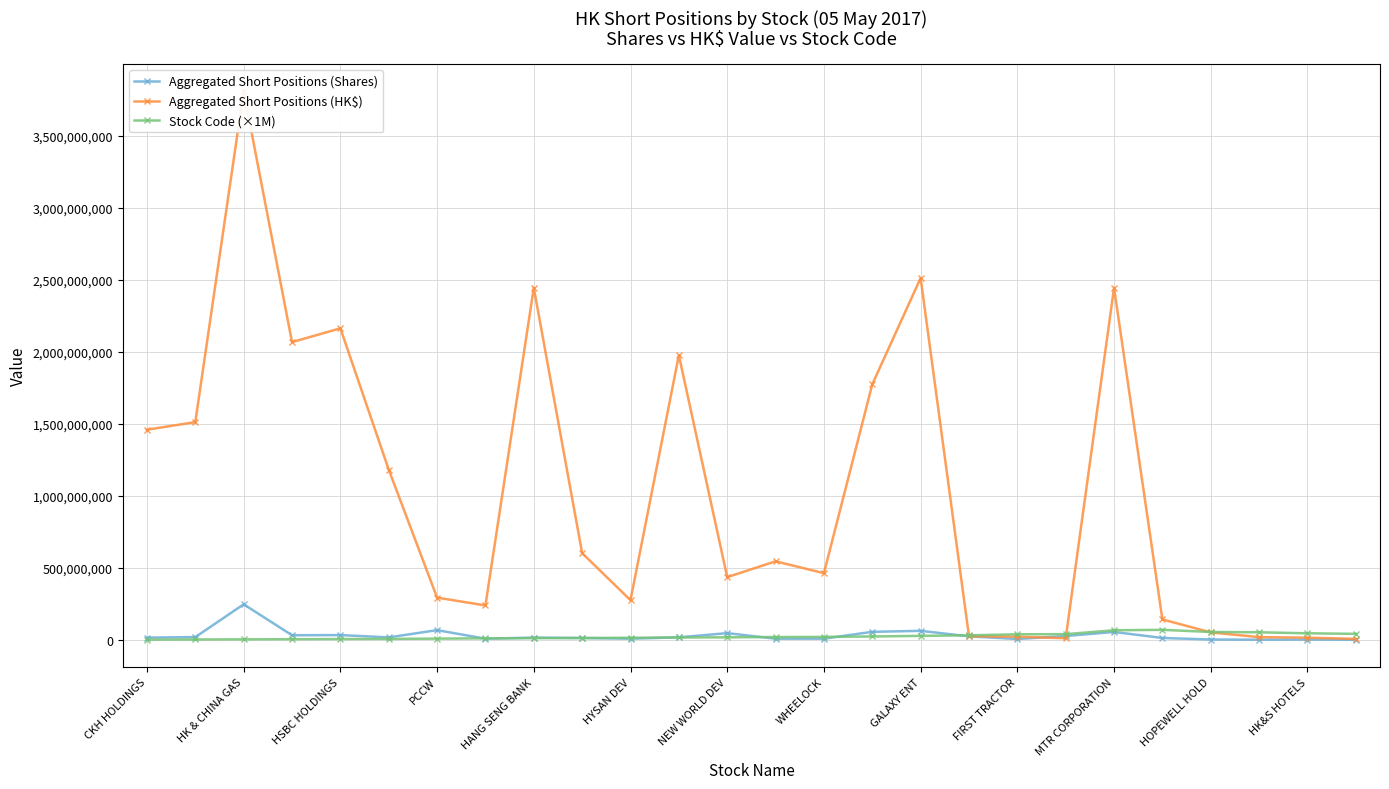

Where is the first local maximum for Aggregated Short Positions (Shares)?

HK & CHINA GAS